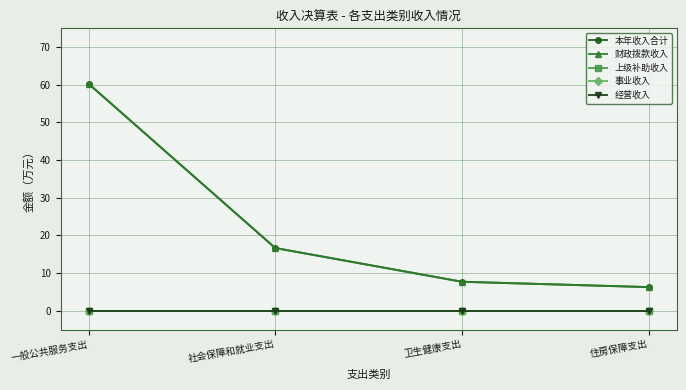

True or false: 本年收入合计 and 事业收入 intersect in this chart.

False